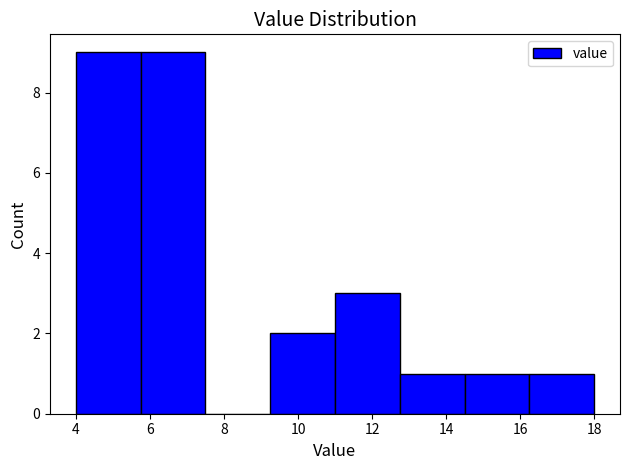

How tall is the bar that spans 14.50 to 16.25 on the x-axis? Neither the bar edges nor the heights are printed on the chart, so give them approximately, as read against the axes.

1